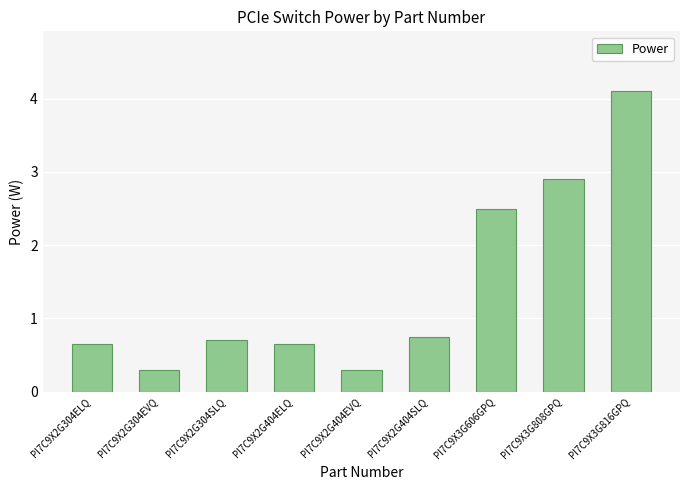

How many bars are there in total?

9